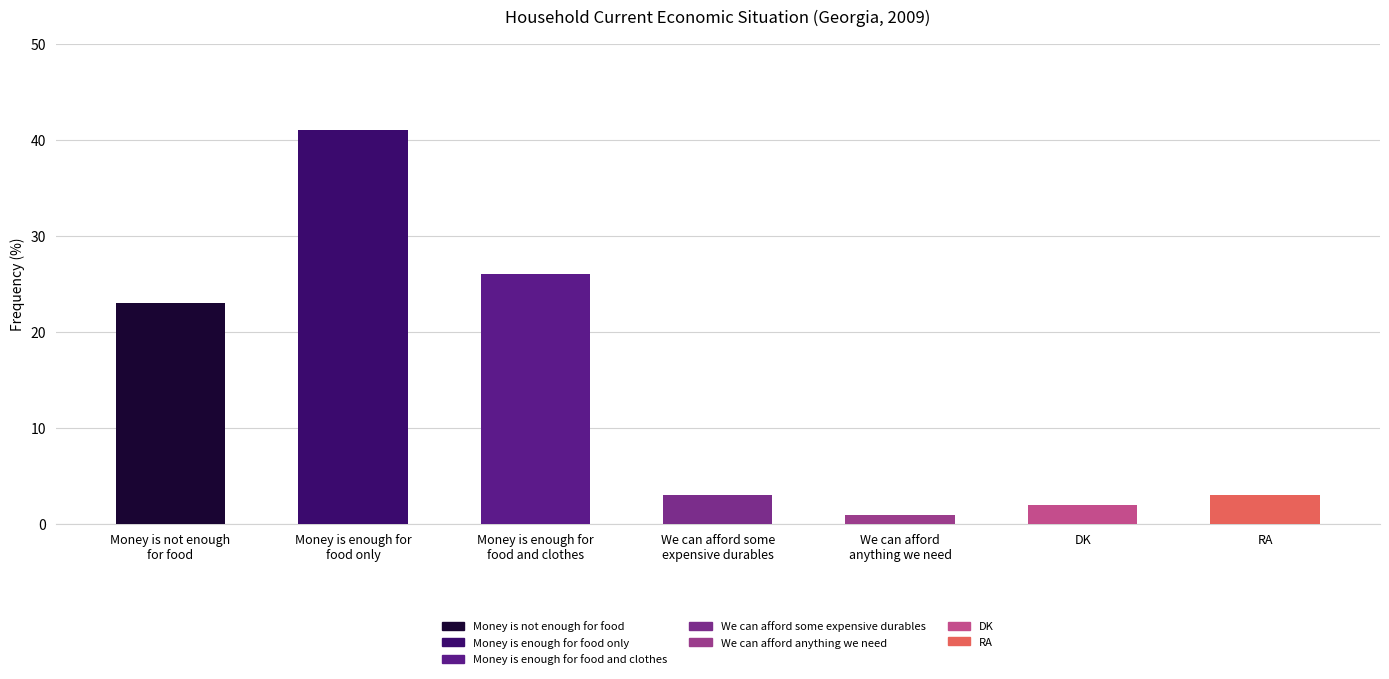

How many series are shown in this chart?

1